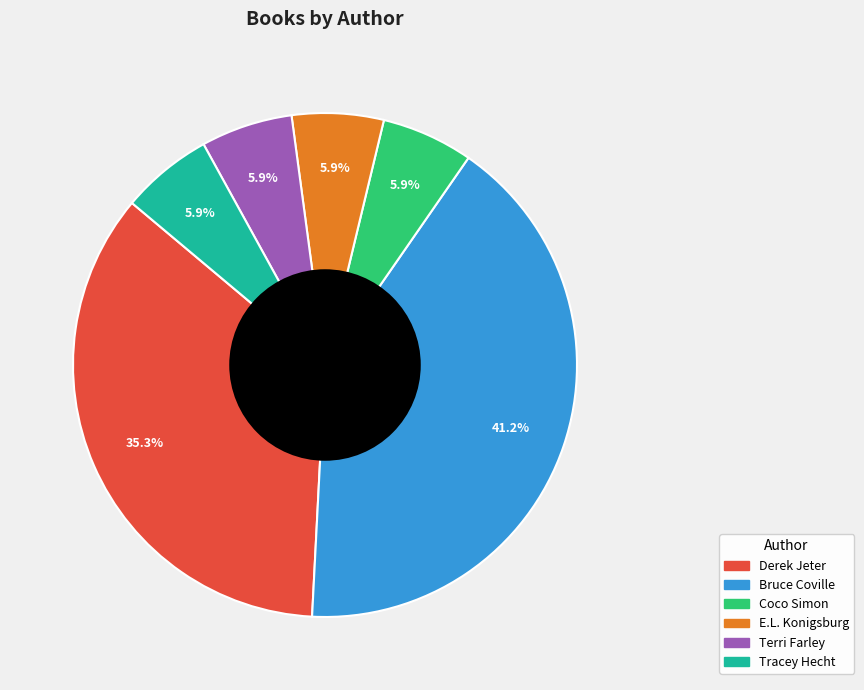

Is there any slice that represents more than half of the pie?

No